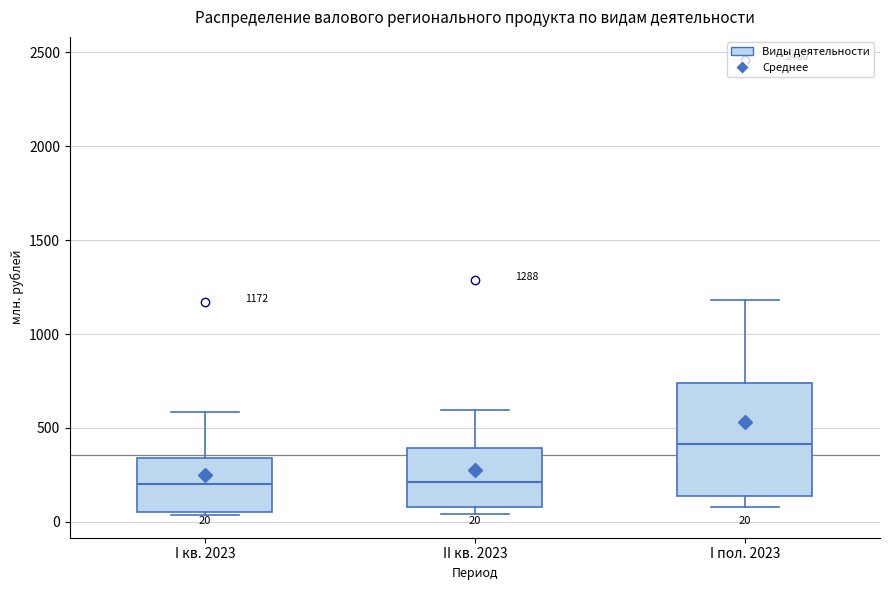

Which box has the highest median line?

I пол. 2023